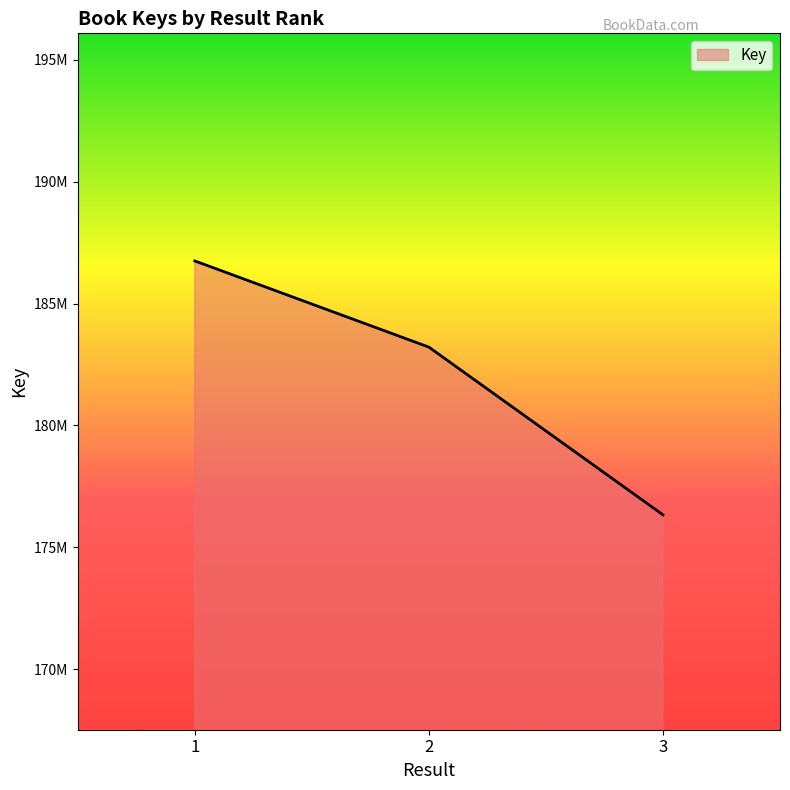

Which category has the highest value across all series?

1